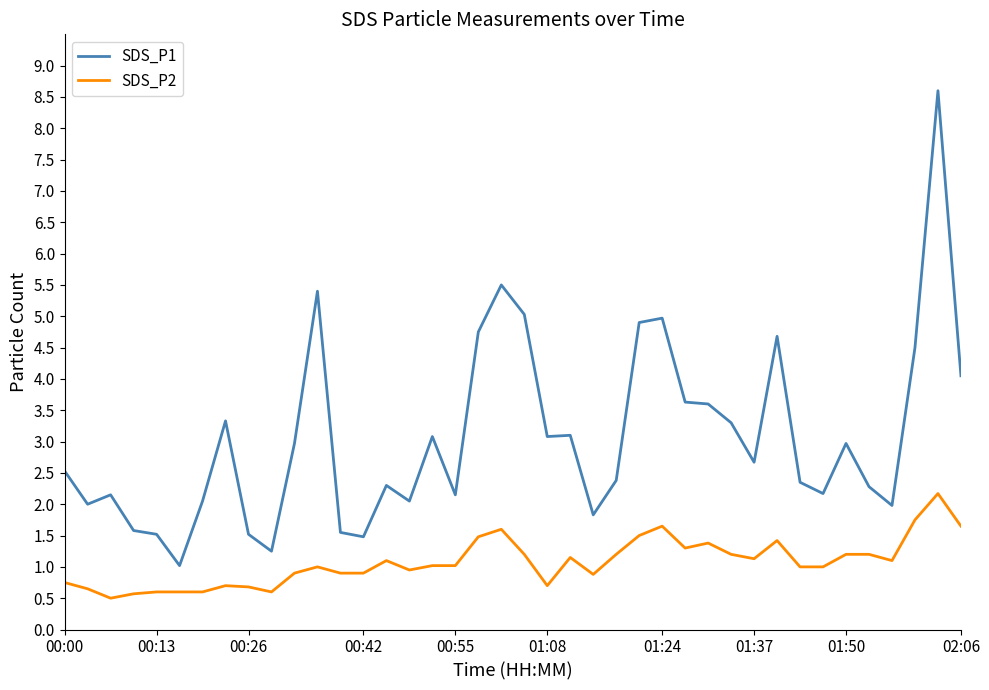

True or false: SDS_P1 and SDS_P2 intersect in this chart.

False